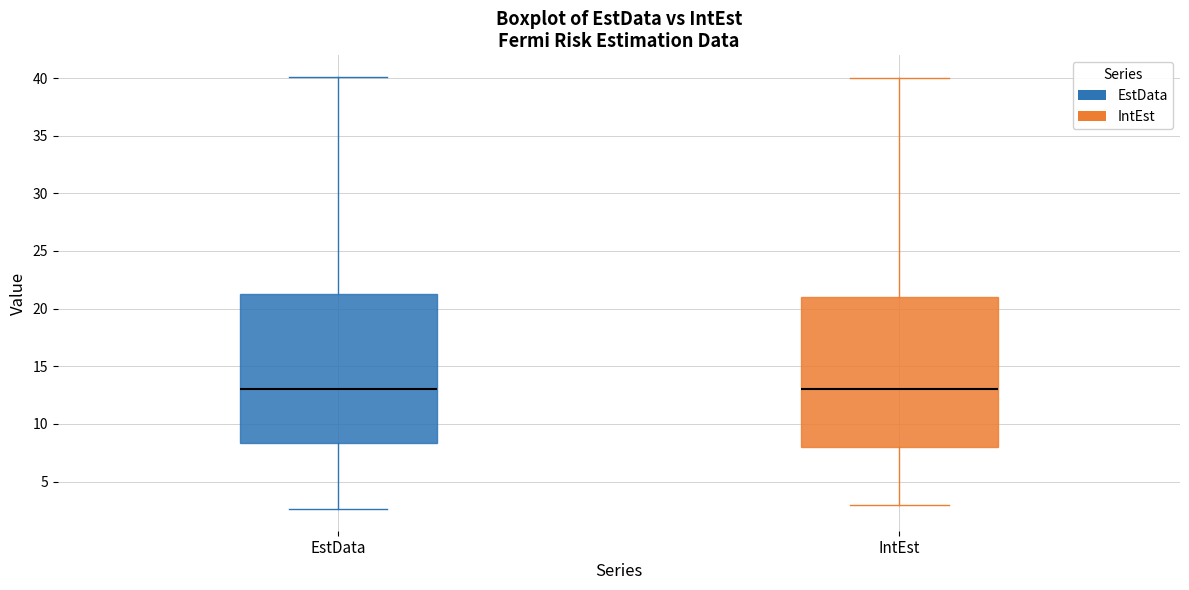

Reading left to right, read every box against the y-axis: the position of its median line, the range the box covers, and the ends of its whiskers. The values are not printed on the chart, so give them approximately, as read against the axis.

EstData: median 13.0, box 8.5 to 21.5, whiskers 2.5 to 40.0
IntEst: median 13.0, box 8.0 to 21.0, whiskers 3.0 to 40.0